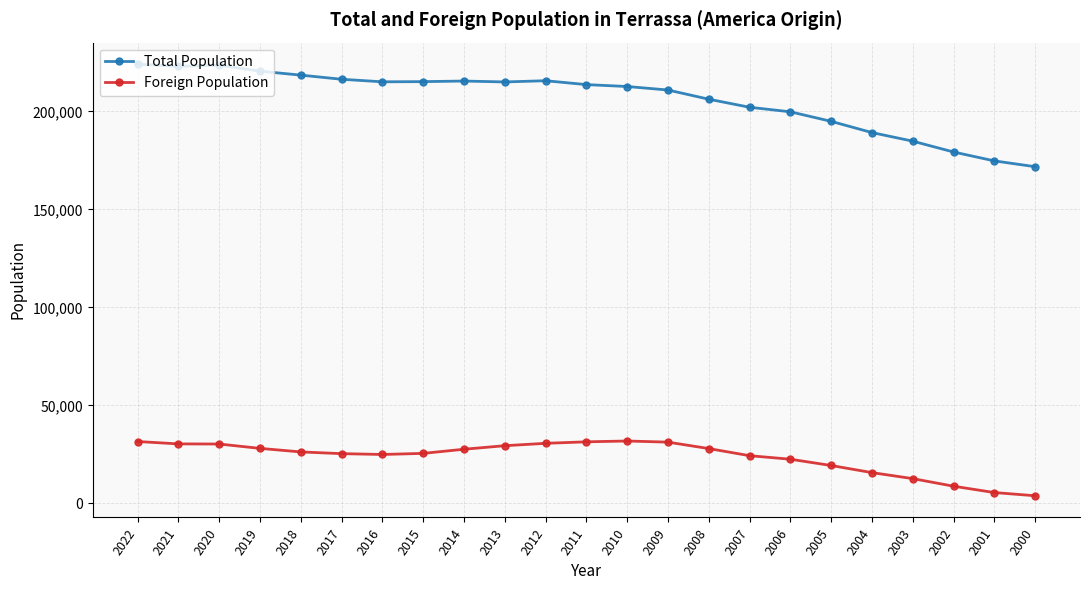

What is the difference between the Total Population values at 2015 and 2013?

159